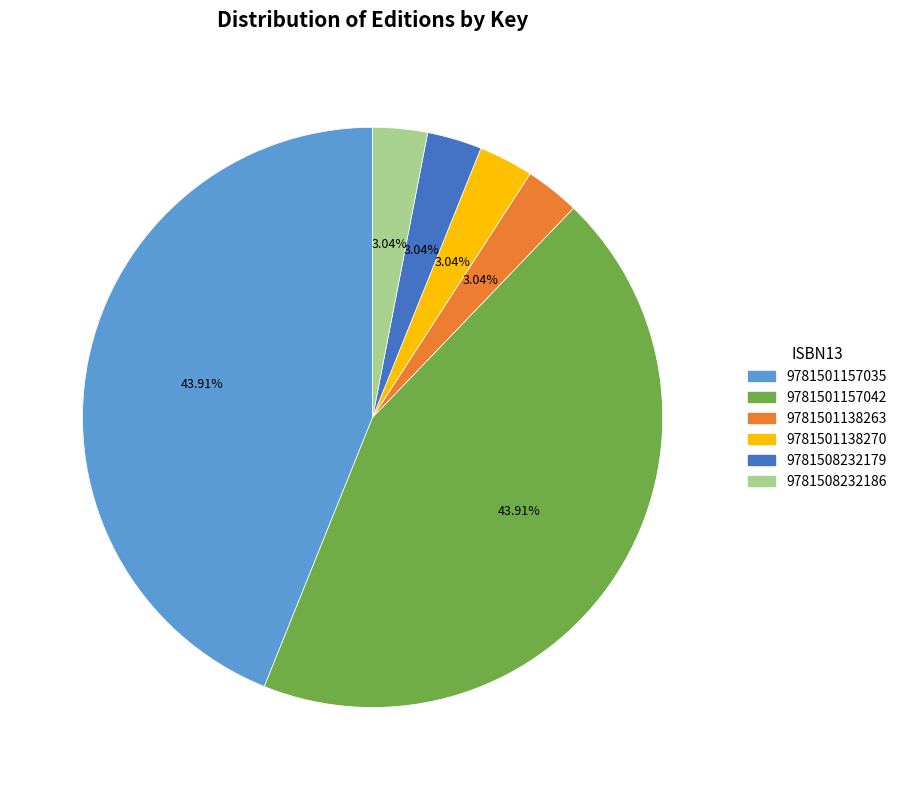

How many slices are in this pie chart?

6